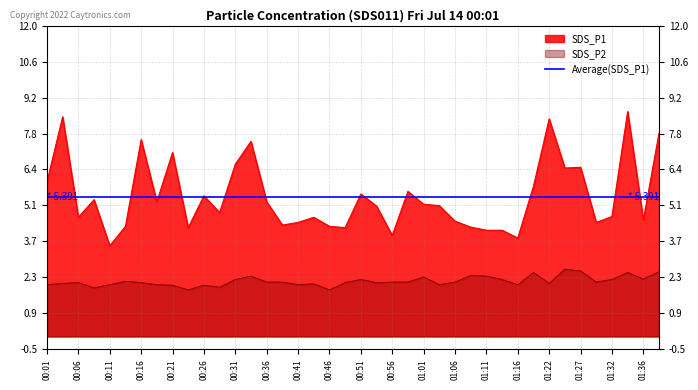

What is the spread (max minus min) of values at 01:16?

1.8